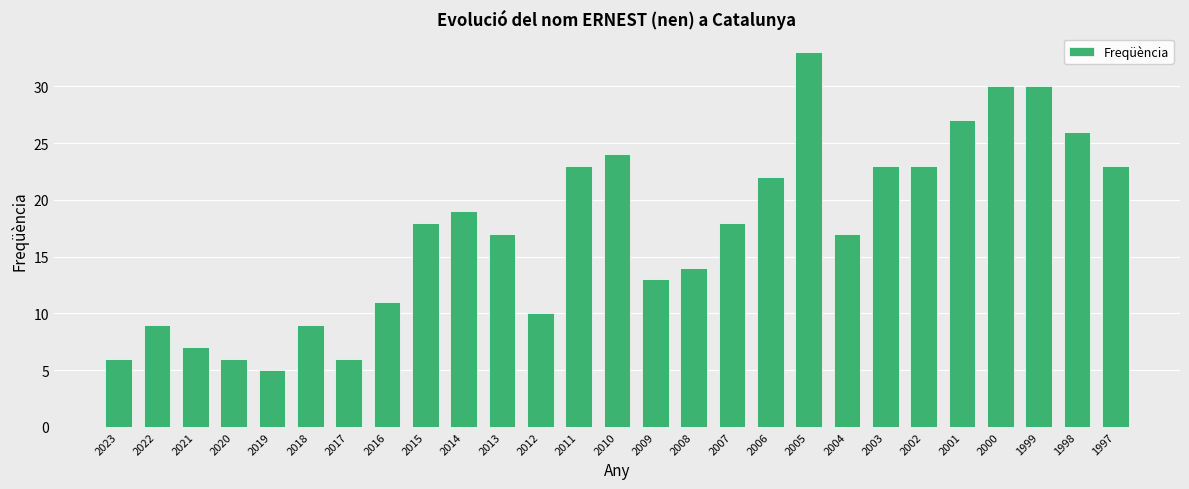

What is the change in value from 2022 to 2009?

+4